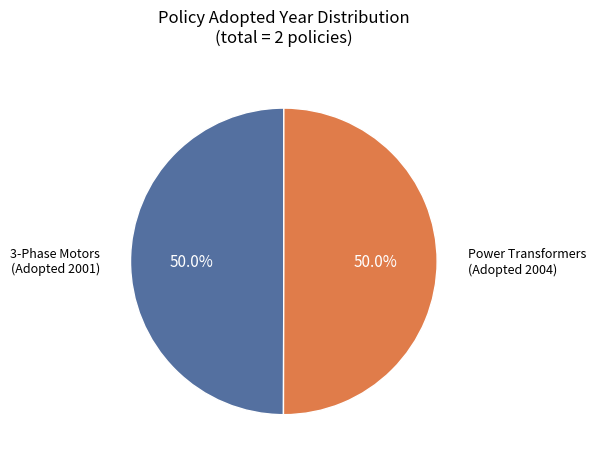

Combined, what portion of the pie is 3-Phase Motors (Adopted 2001) and Power Transformers (Adopted 2004)?

100.0%